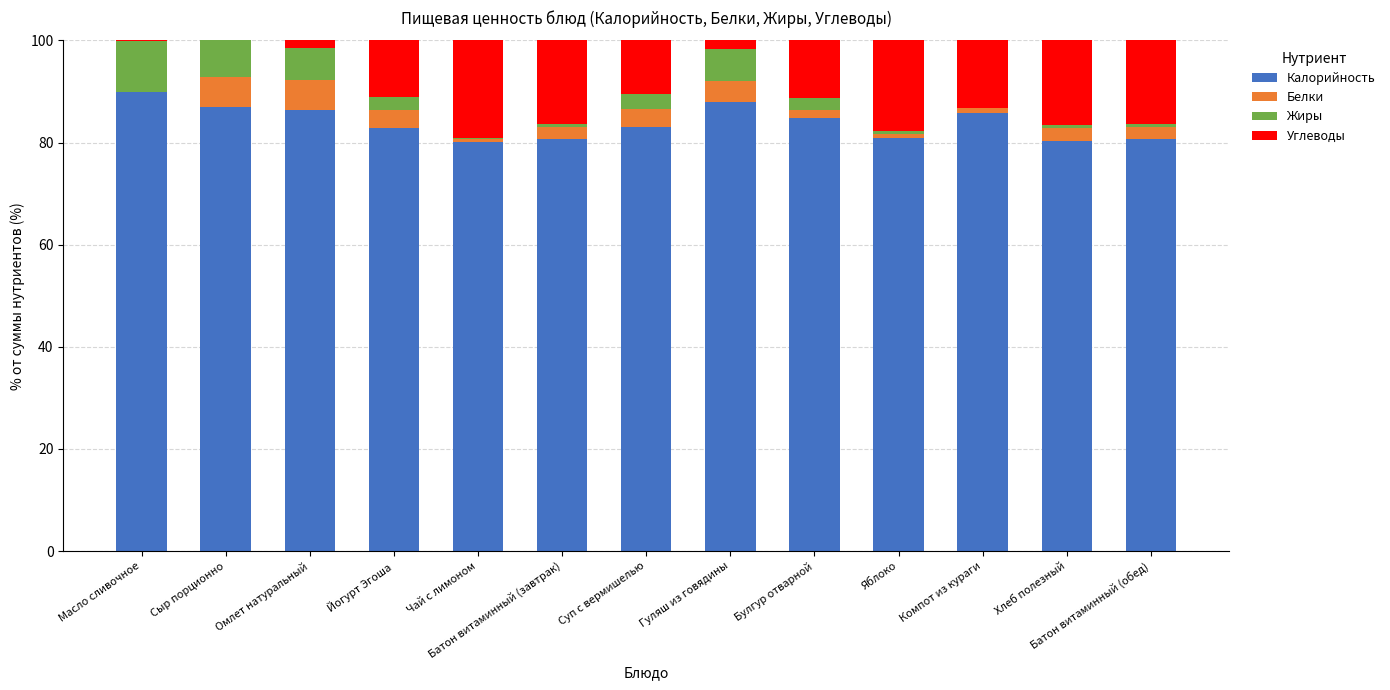

The Калорийность series shows 53.1 at Гуляш из говядины. True or false?

False